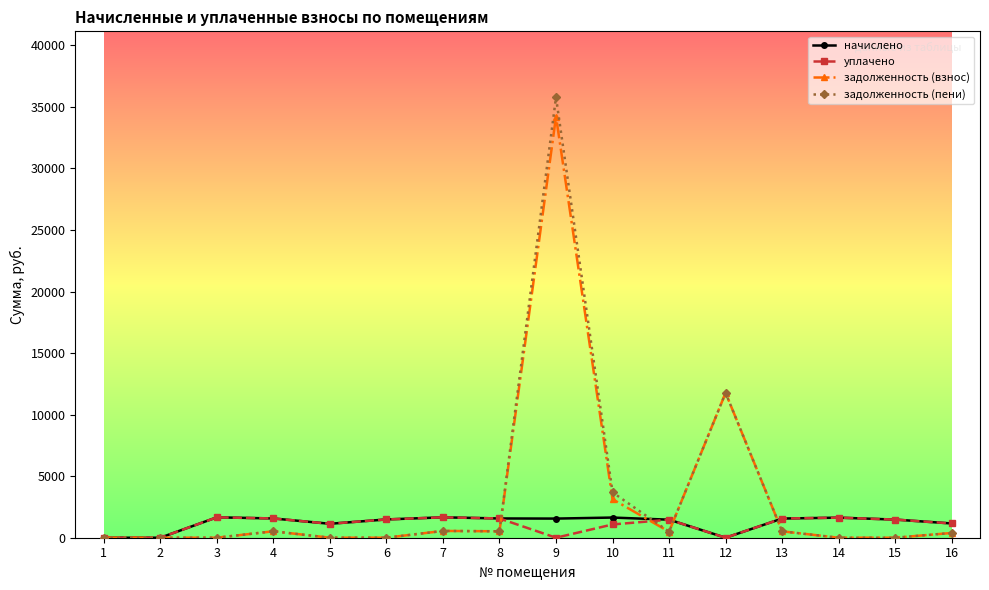

Which series has the widest spread of values?

задолженность (пени)